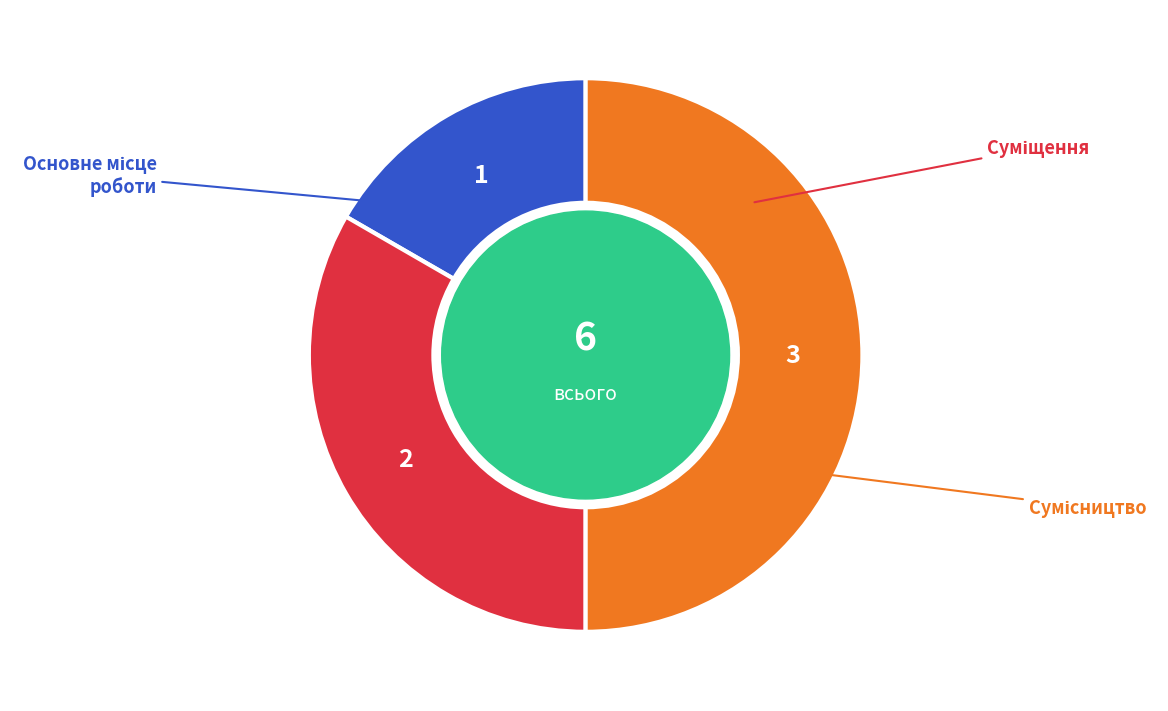

To the nearest percent, what is the average slice percentage?

33%